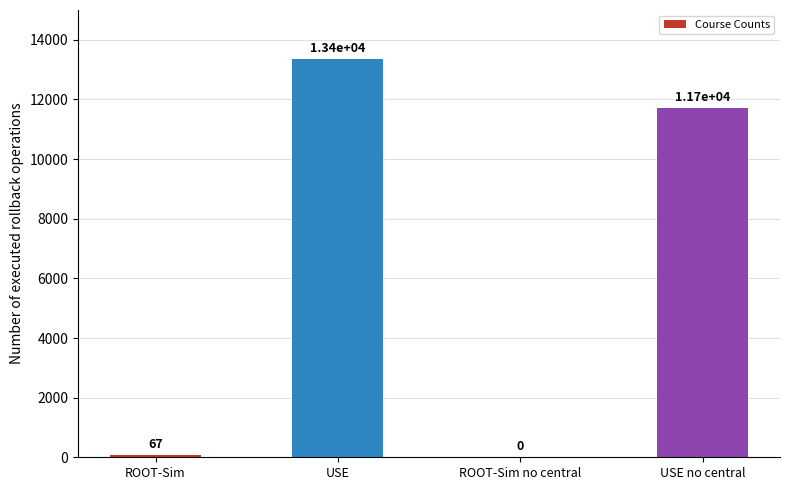

Reading right to left, extract all data points from this chart.

11700	0	13350	67